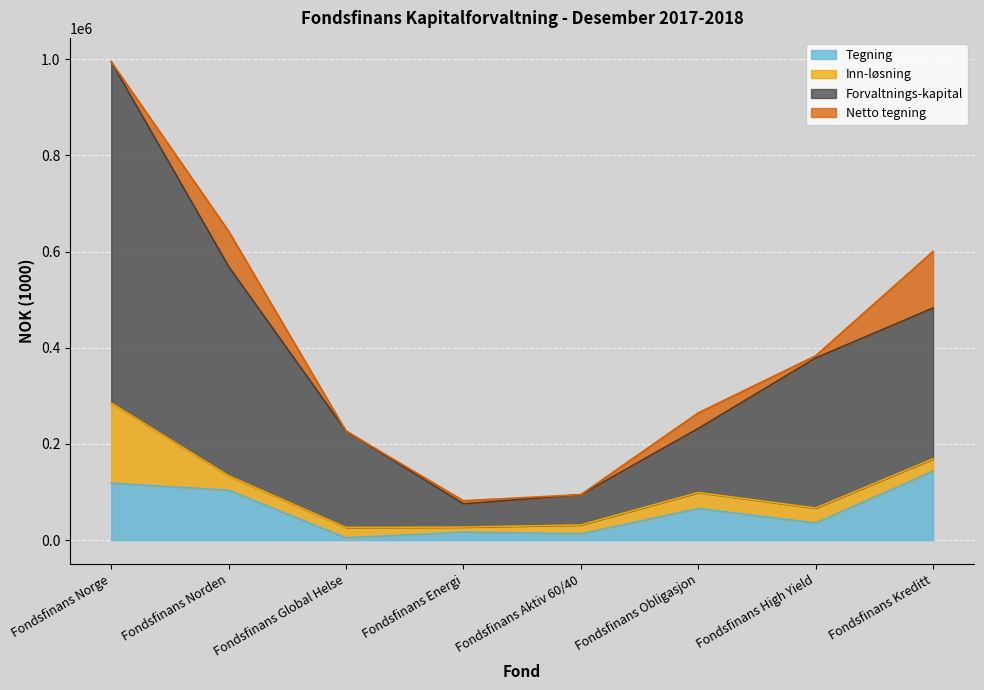

What are all the series names shown in the legend?

Tegning, Inn-løsning, Forvaltnings-kapital, Netto tegning